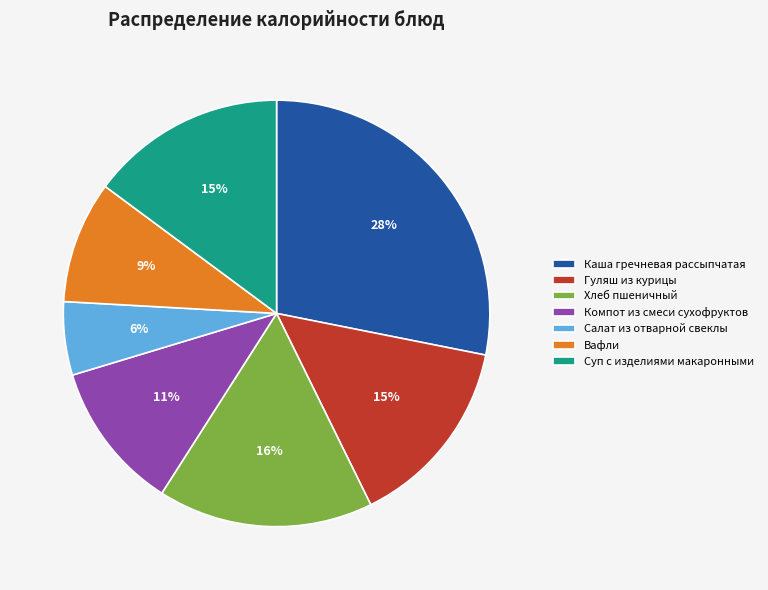

Combined, do Вафли and Салат из отварной свеклы account for over 50%?

No